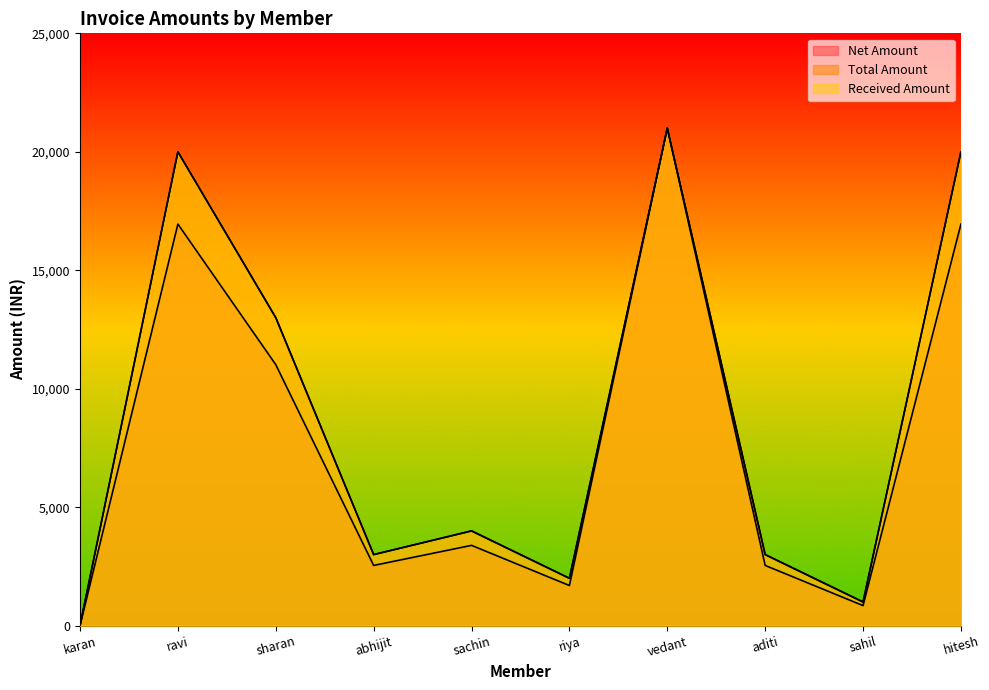

At which category does Net Amount reach its first local valley?

abhijit